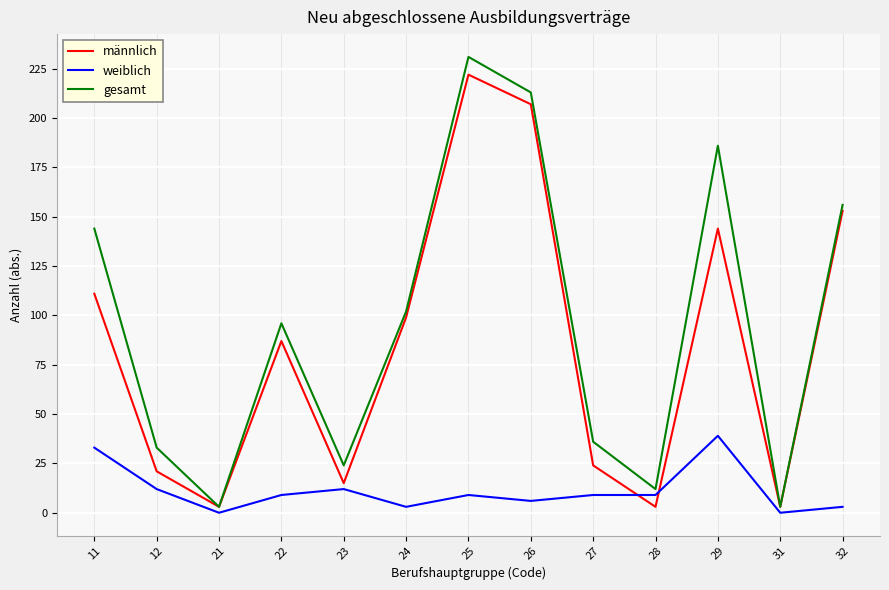

The weiblich series shows 12 at 12. True or false?

True